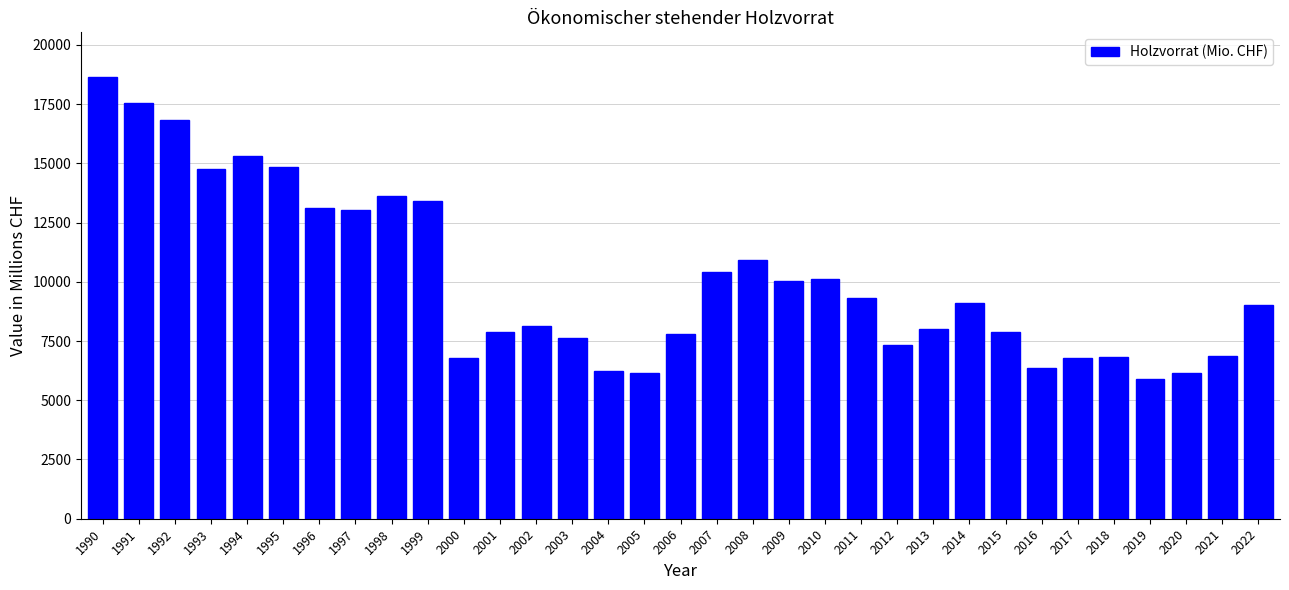

What is the value of the 8th bar from the left?

13020.6